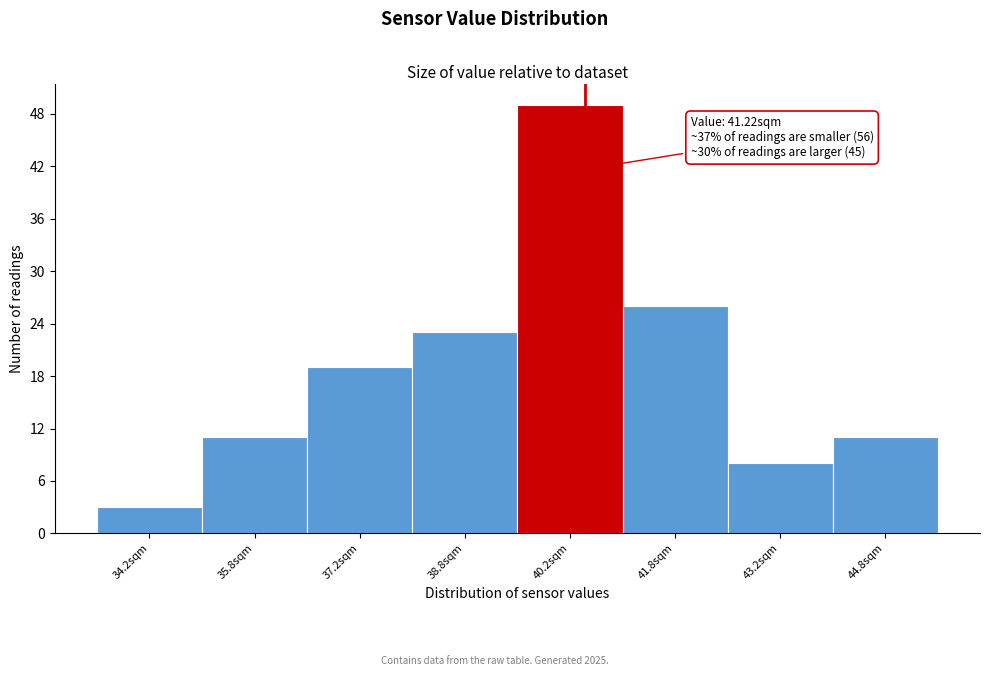

Reading left to right, extract all data points from this chart.

34.2sqm=3	35.8sqm=11	37.2sqm=19	38.8sqm=23	40.2sqm=49	41.8sqm=26	43.2sqm=8	44.8sqm=11